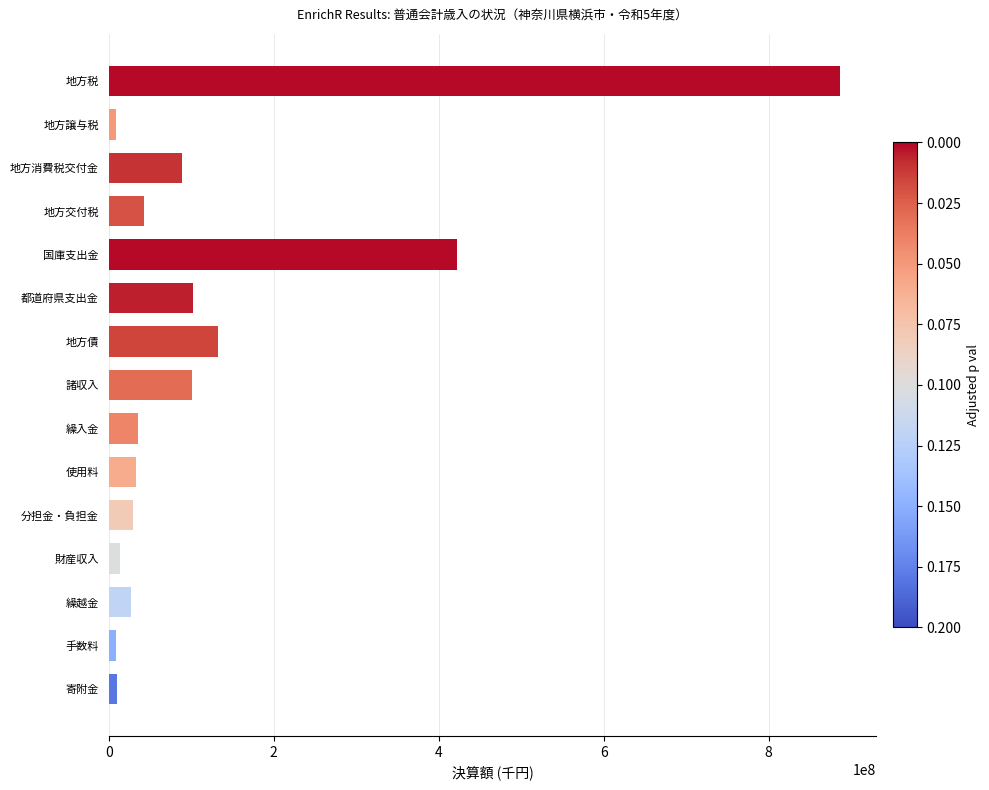

What is the maximum value shown in the chart?

886303551